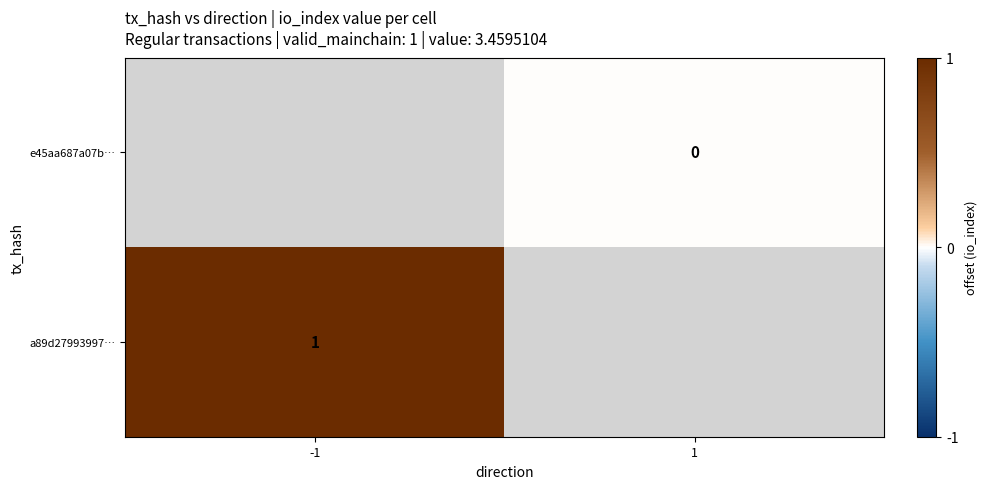

The value of a89d27993997… at -1 is 1. True or false?

True